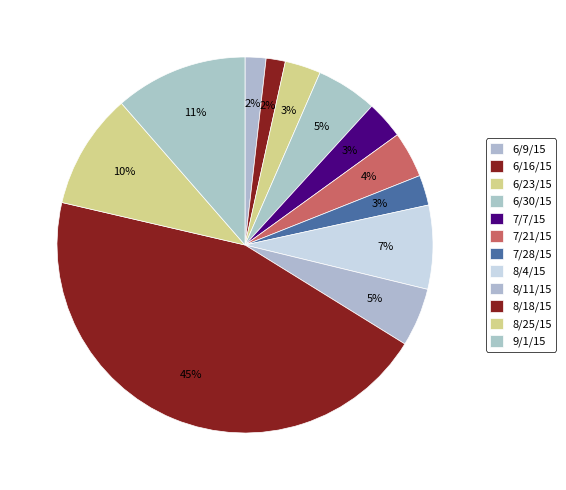

Count the number of slices in the pie.

12